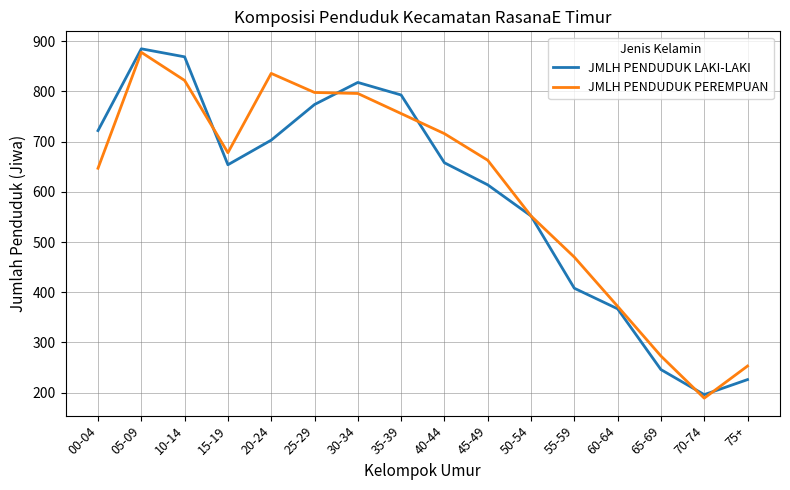

What position from the right is 00-04?

16